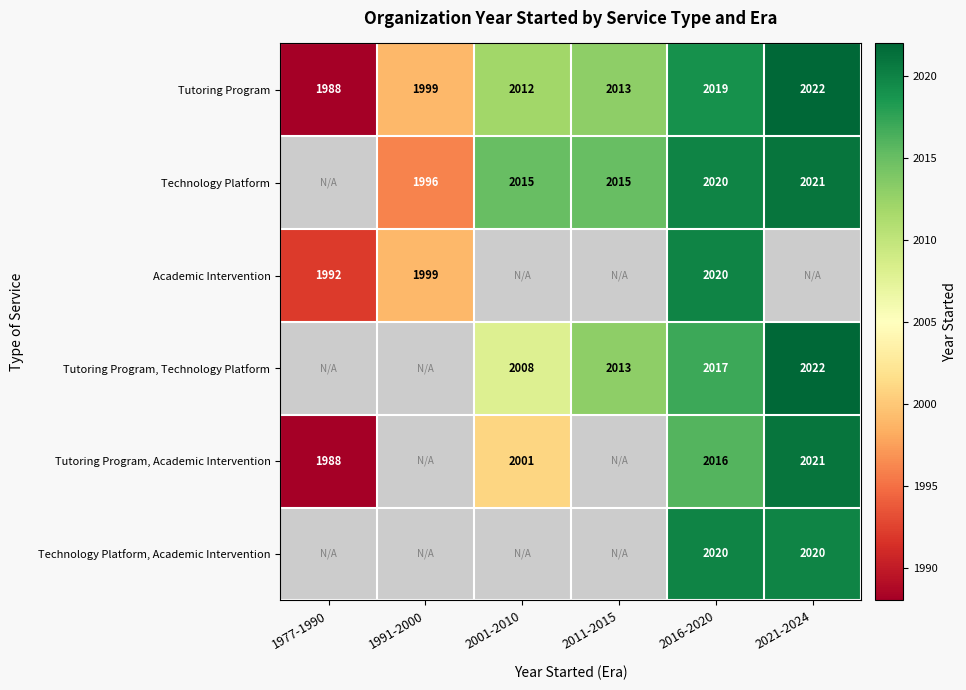

Is the value of Technology Platform at 2011-2015 greater than the value of Tutoring Program at 1977-1990?

Yes